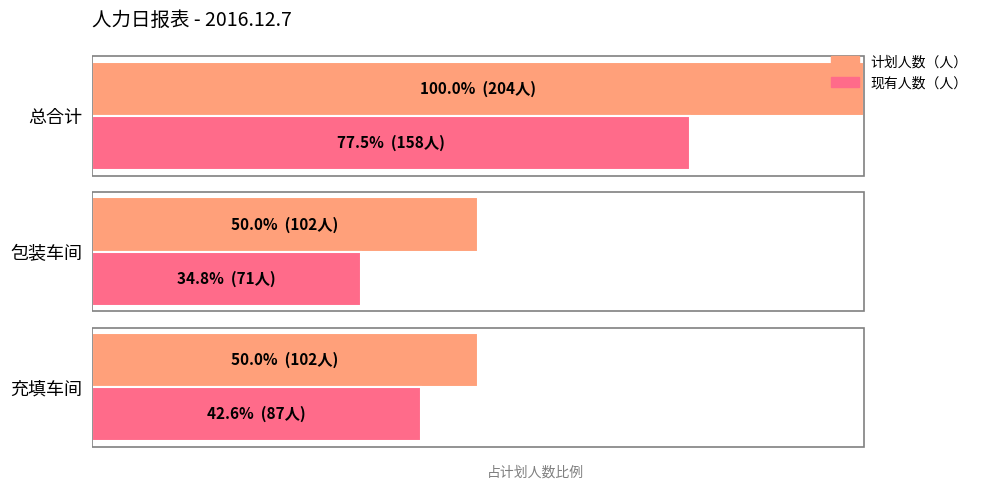

What are all the series names shown in the legend?

计划人数（人）, 现有人数（人）